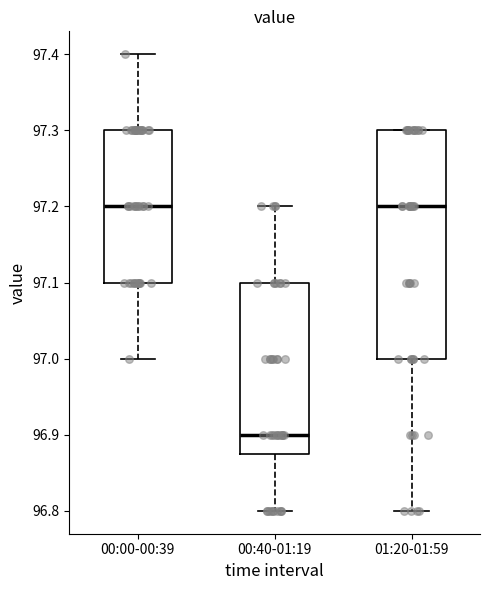

Where does the upper whisker of the box for 00:00-00:39 end on the y-axis? The values are not printed on the chart, so give them approximately, as read against the axis.

97.40